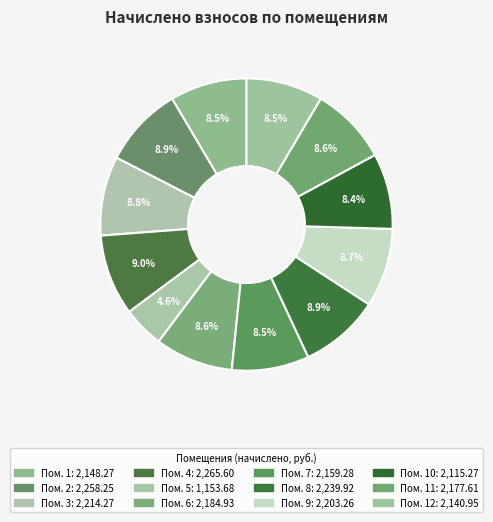

How many slices are in this pie chart?

12